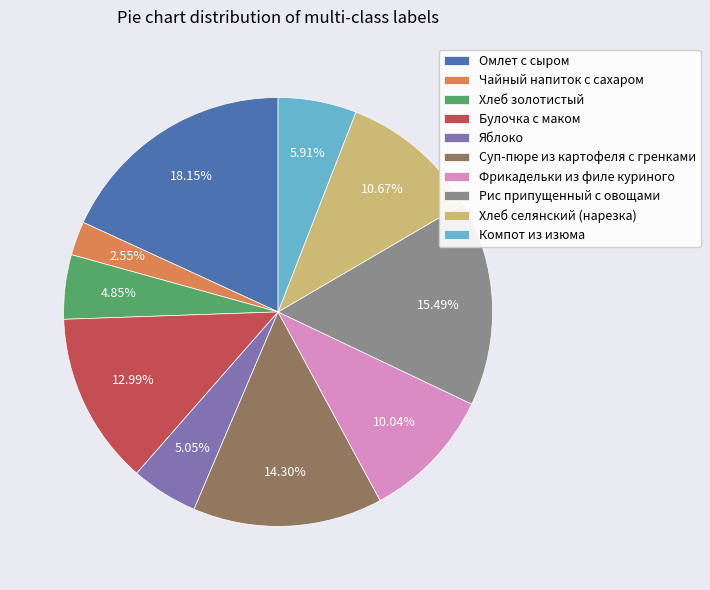

Between Омлет с сыром and Чайный напиток с сахаром, which is larger?

Омлет с сыром